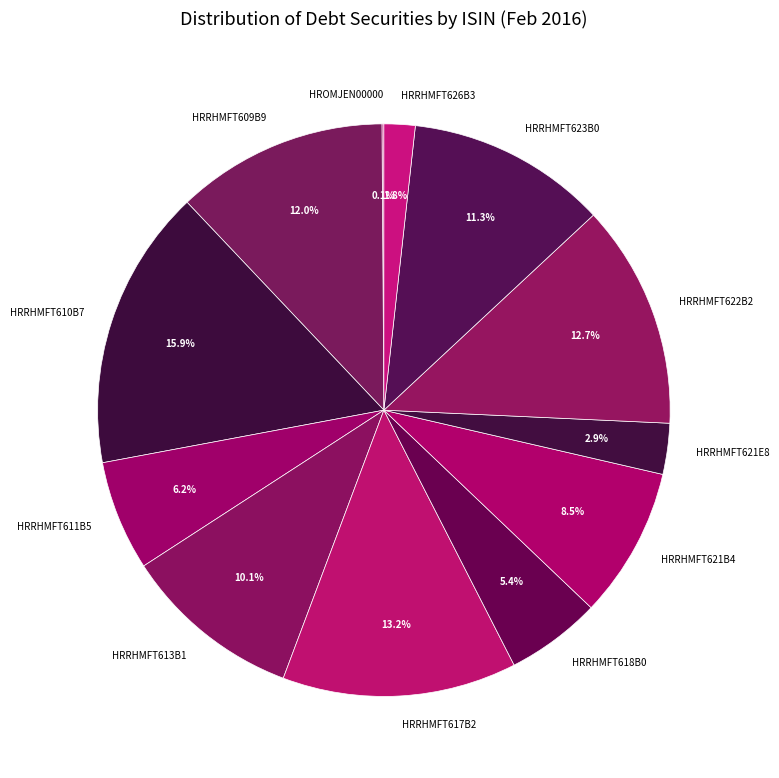

Is it true that HRRHMFT609B9 is 12% of the pie?

True